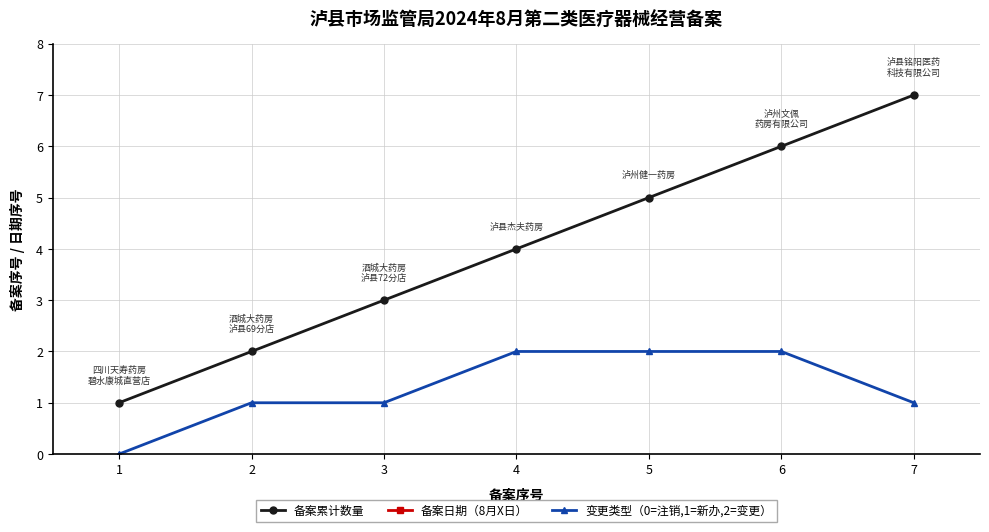

Is it true that 备案日期（8月X日） equals 14 at 3?

True